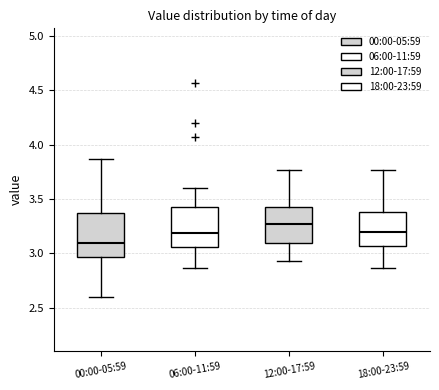

Reading left to right, read every box against the y-axis: the position of its median line, the range the box covers, and the ends of its whiskers. The values are not printed on the chart, so give them approximately, as read against the axis.

00:00-05:59: median 3.10, box 2.95 to 3.35, whiskers 2.60 to 3.85
06:00-11:59: median 3.20, box 3.05 to 3.45, whiskers 2.85 to 3.60
12:00-17:59: median 3.25, box 3.10 to 3.45, whiskers 2.95 to 3.75
18:00-23:59: median 3.20, box 3.05 to 3.40, whiskers 2.85 to 3.75